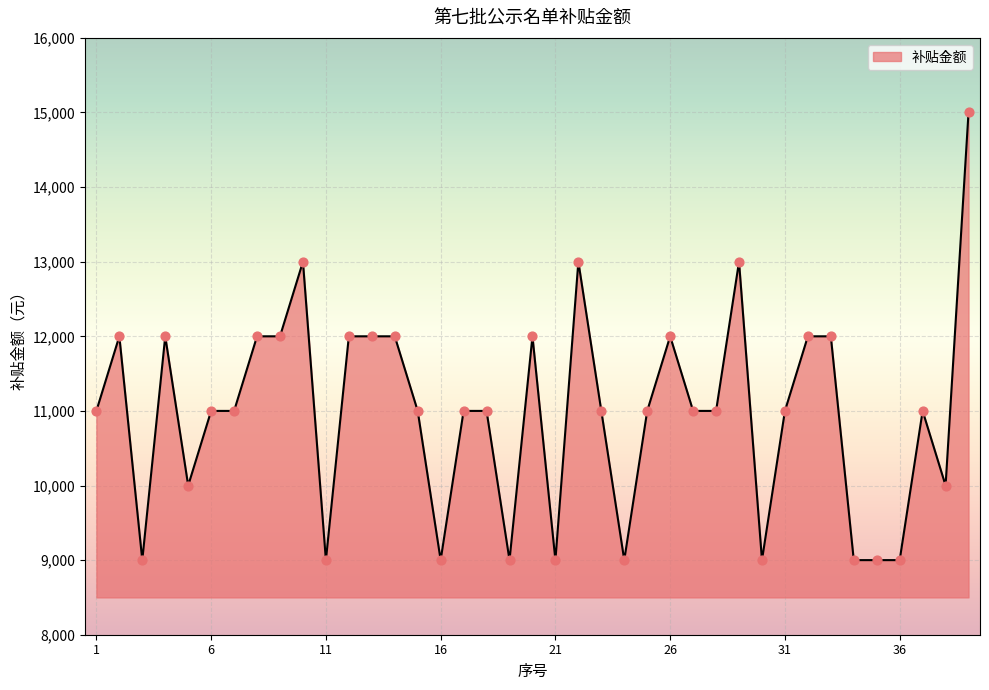

What is the minimum value shown in the chart?

9000